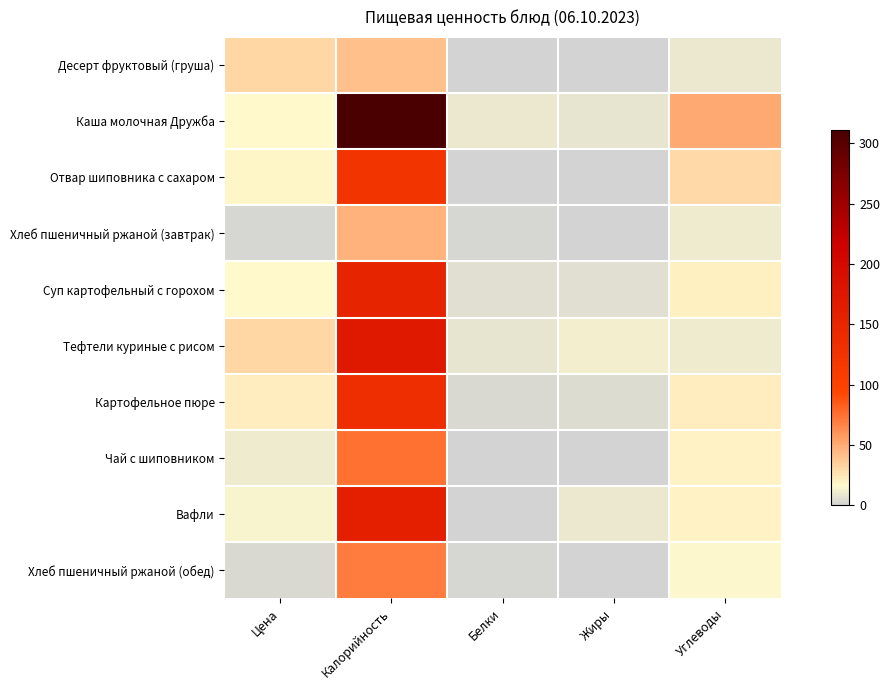

Reading left to right, list all the values displayed in this chart.

Десерт фруктовый (груша): Цена=30.8	Калорийность=41.0	Белки=0.4	Жиры=0.3	Углеводы=9.3
Каша молочная Дружба: Цена=17.0	Калорийность=310.9	Белки=8.8	Жиры=8.3	Углеводы=50.2
Отвар шиповника с сахаром: Цена=18.0	Калорийность=123.7	Белки=0.7	Жиры=0.3	Углеводы=29.6
Хлеб пшеничный ржаной (завтрак): Цена=2.0	Калорийность=46.9	Белки=1.5	Жиры=0.2	Углеводы=9.8
Суп картофельный с горохом: Цена=15.9	Калорийность=152.8	Белки=6.0	Жиры=5.5	Углеводы=19.8
Тефтели куриные с рисом: Цена=31.0	Калорийность=172.0	Белки=8.0	Жиры=11.0	Углеводы=10.2
Картофельное пюре: Цена=21.0	Калорийность=134.0	Белки=2.7	Жиры=4.3	Углеводы=21.2
Чай с шиповником: Цена=10.0	Калорийность=75.3	Белки=0.2	Жиры=0.1	Углеводы=18.4
Вафли: Цена=14.0	Калорийность=161.4	Белки=1.2	Жиры=9.0	Углеводы=18.9
Хлеб пшеничный ржаной (обед): Цена=3.0	Калорийность=70.3	Белки=2.3	Жиры=0.2	Углеводы=14.8